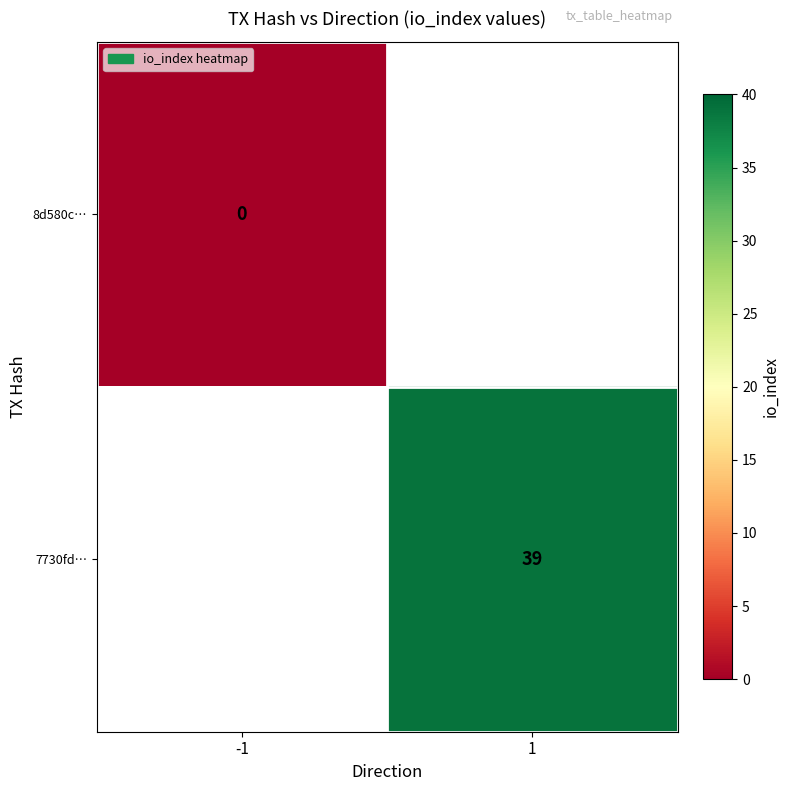

Between -1 and 1, which is larger?

1